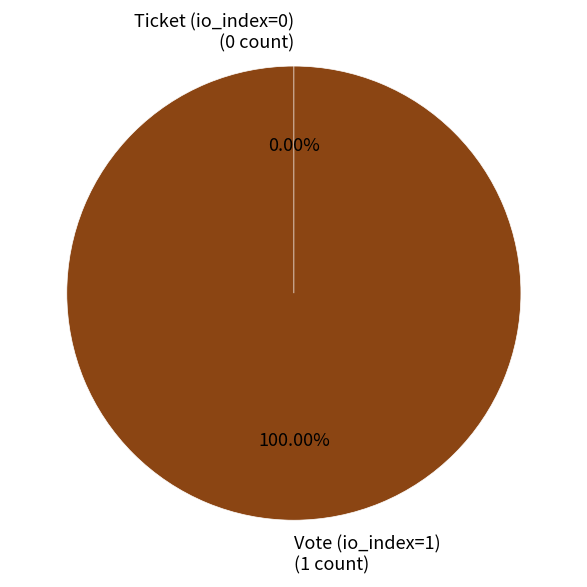

Is the sum of Vote (io_index=1) and Ticket (io_index=0) greater than half?

Yes